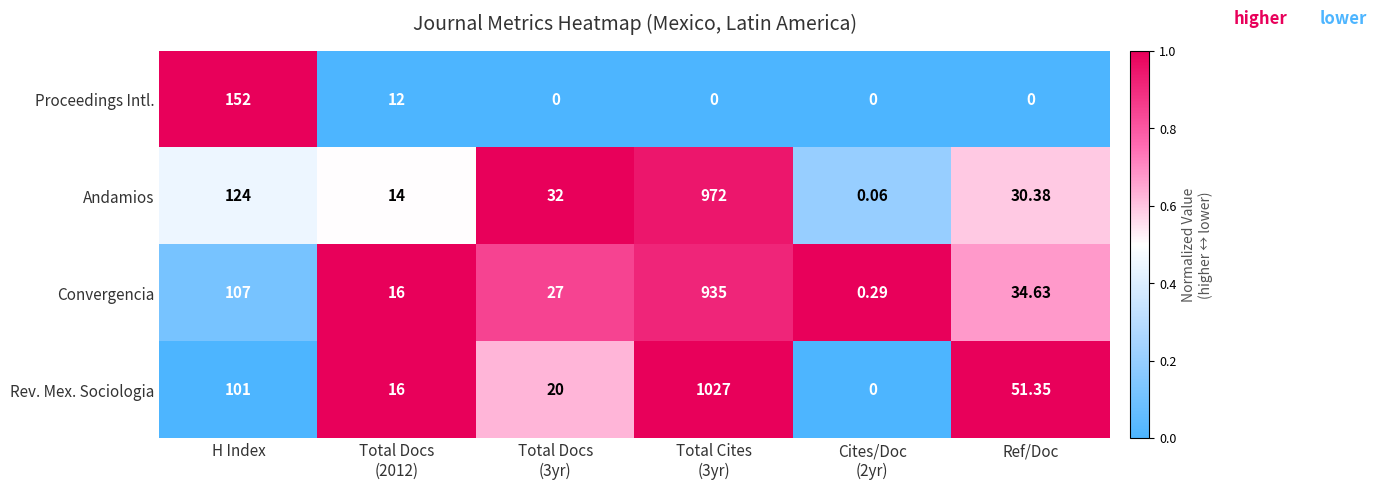

How many series are shown in this chart?

4